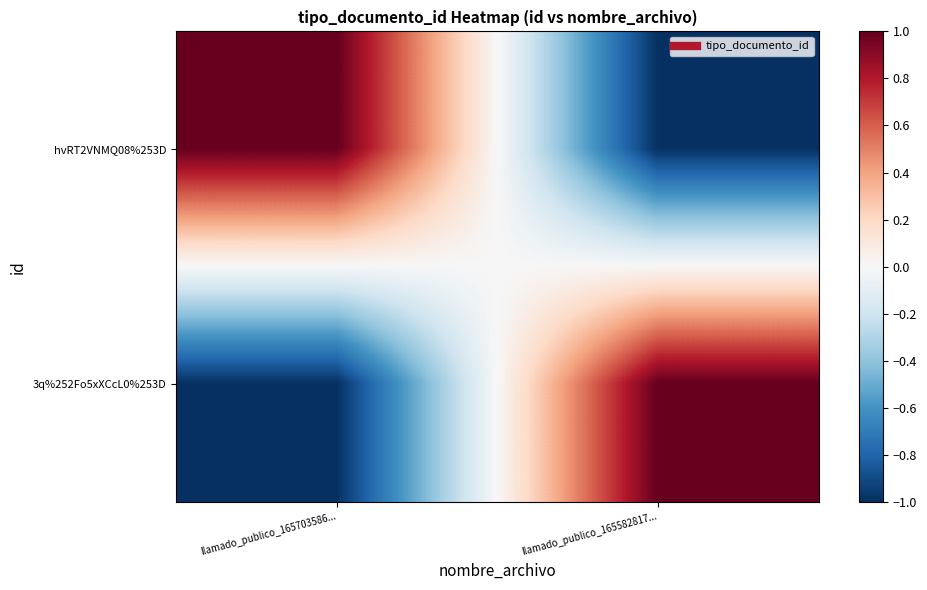

Which label corresponds to the largest value in the chart?

llamado_publico_165703586...